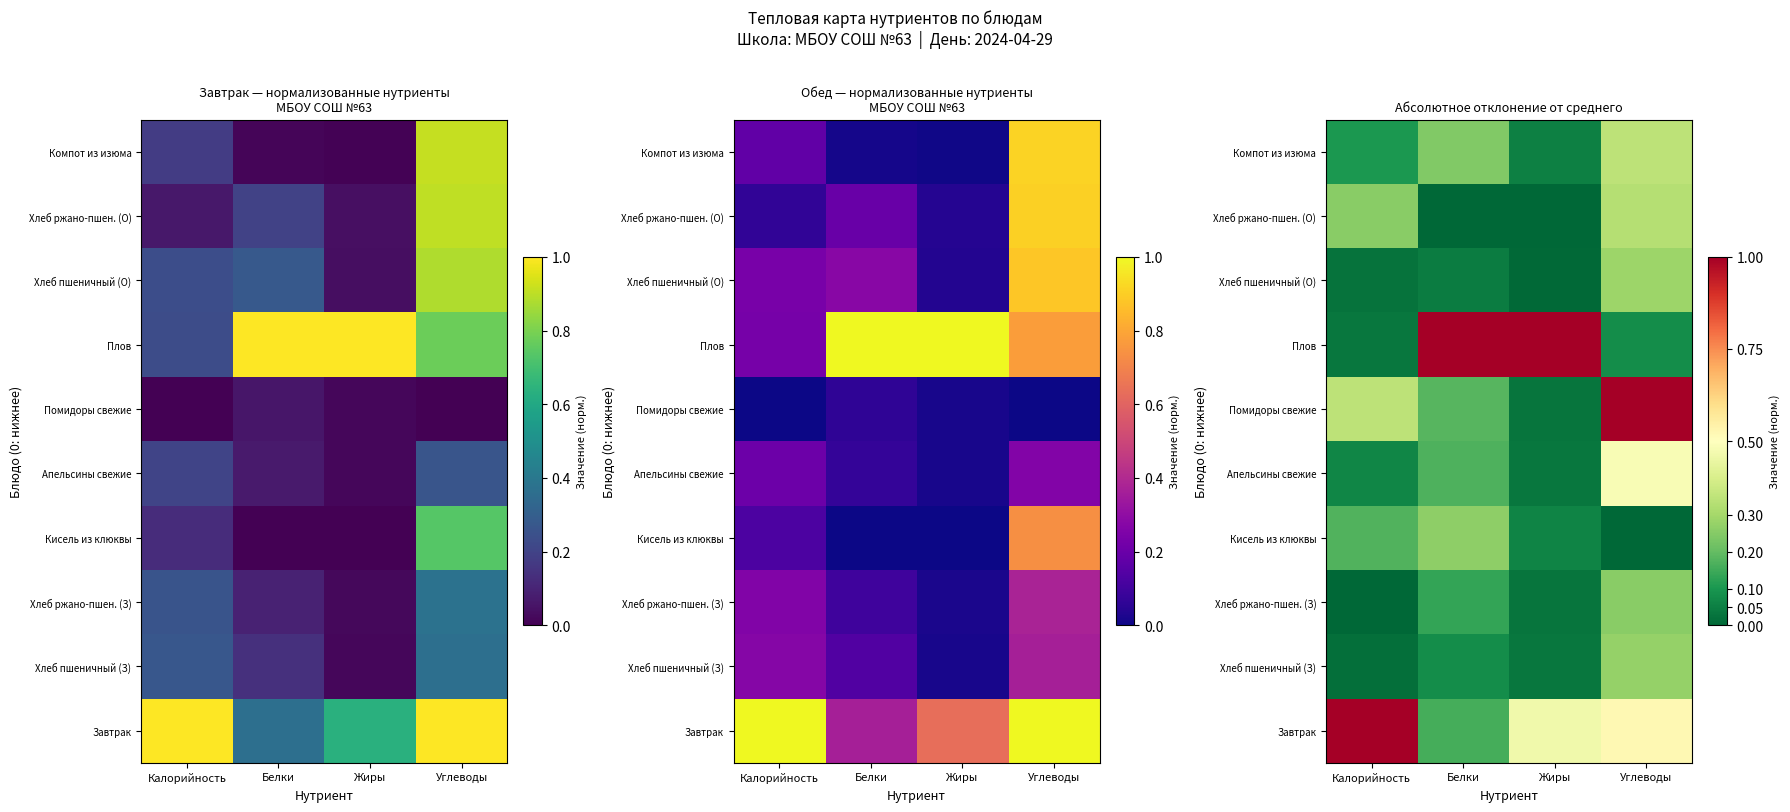

At how many categories does at least one series exceed 0?

4